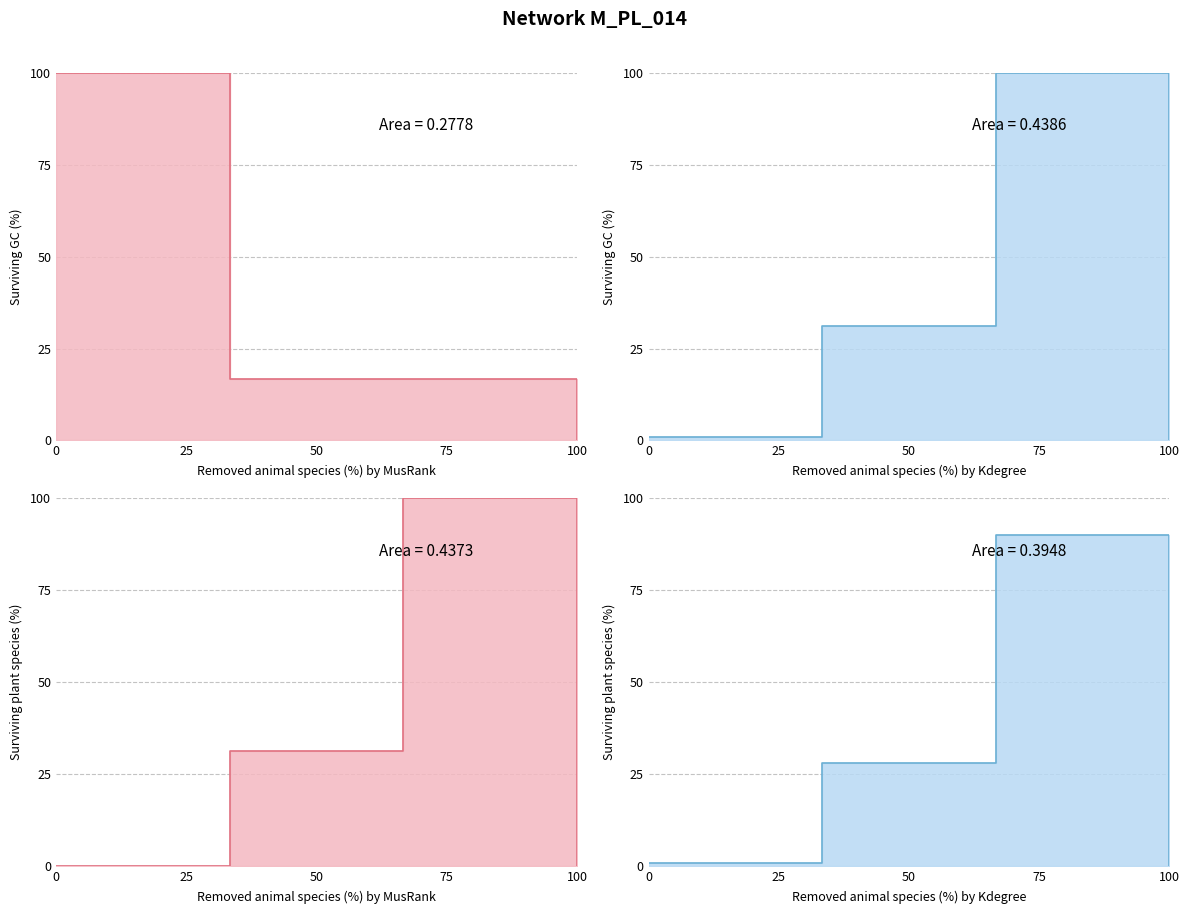

List the labels in order of value, largest first.

50, 25, 0, 75